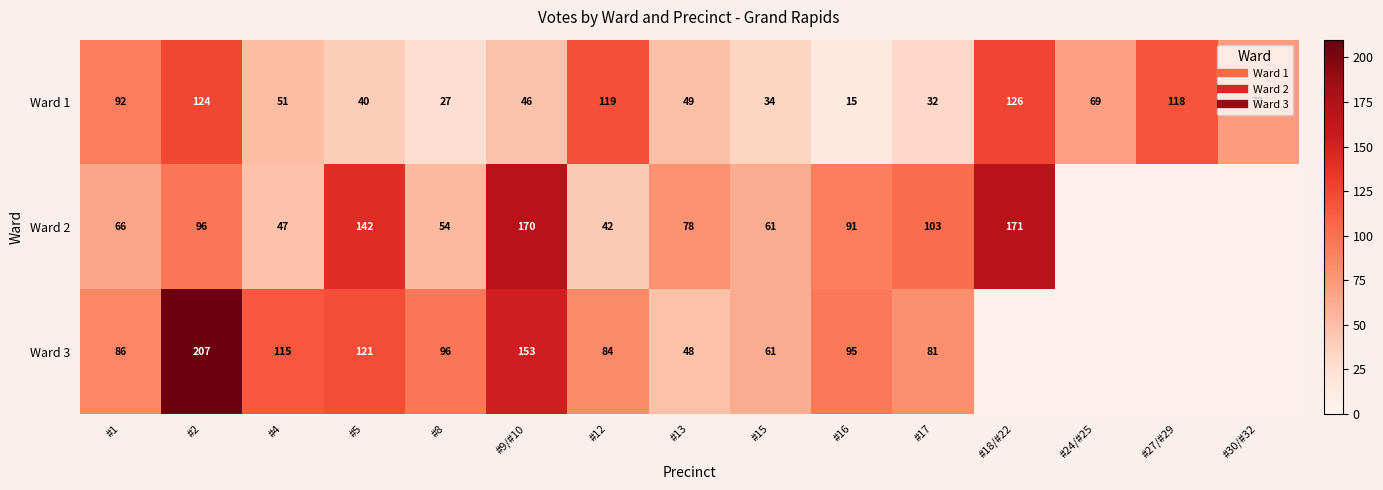

At which category does the chart reach its minimum across all series?

#16